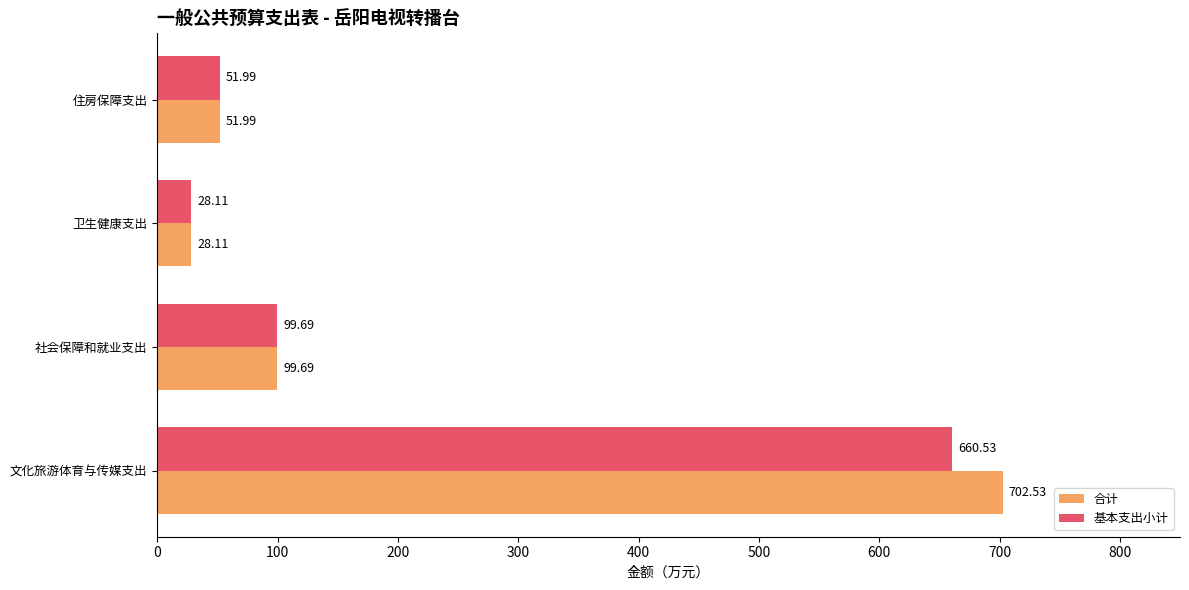

At which label is 基本支出小计 closest to 344?

社会保障和就业支出